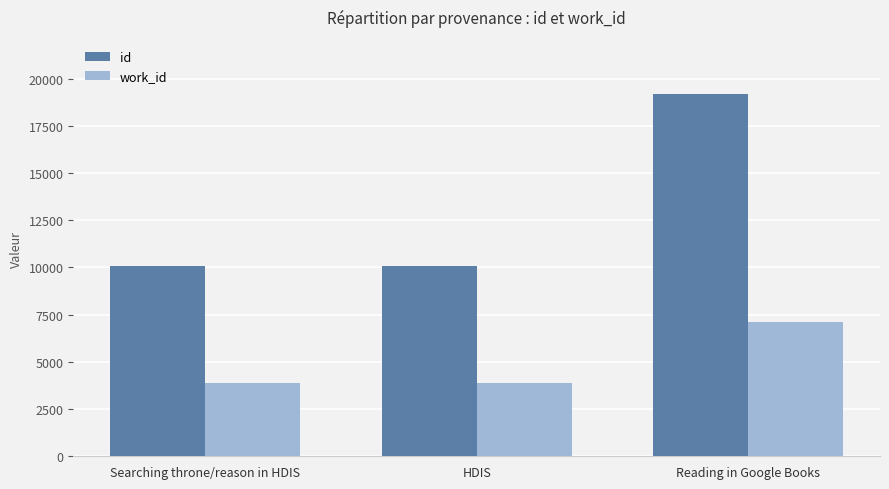

Is the value of work_id at HDIS greater than the value of id at Searching throne/reason in HDIS?

No